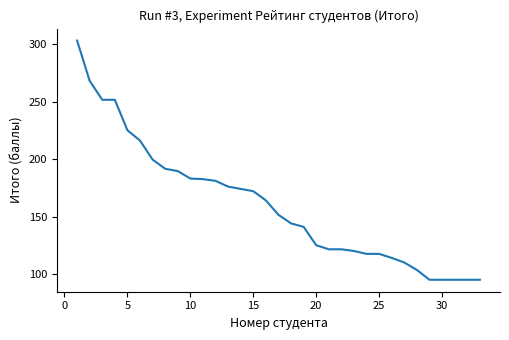

What is the maximum value shown in the chart?

303.0